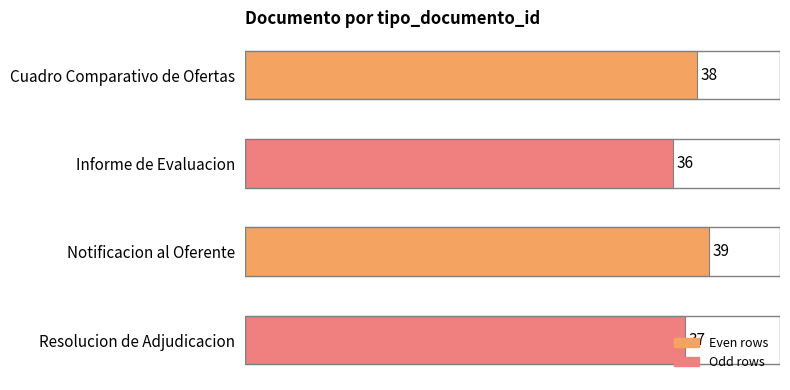

What is the label of the 2nd bar from the bottom?

Notificacion al Oferente